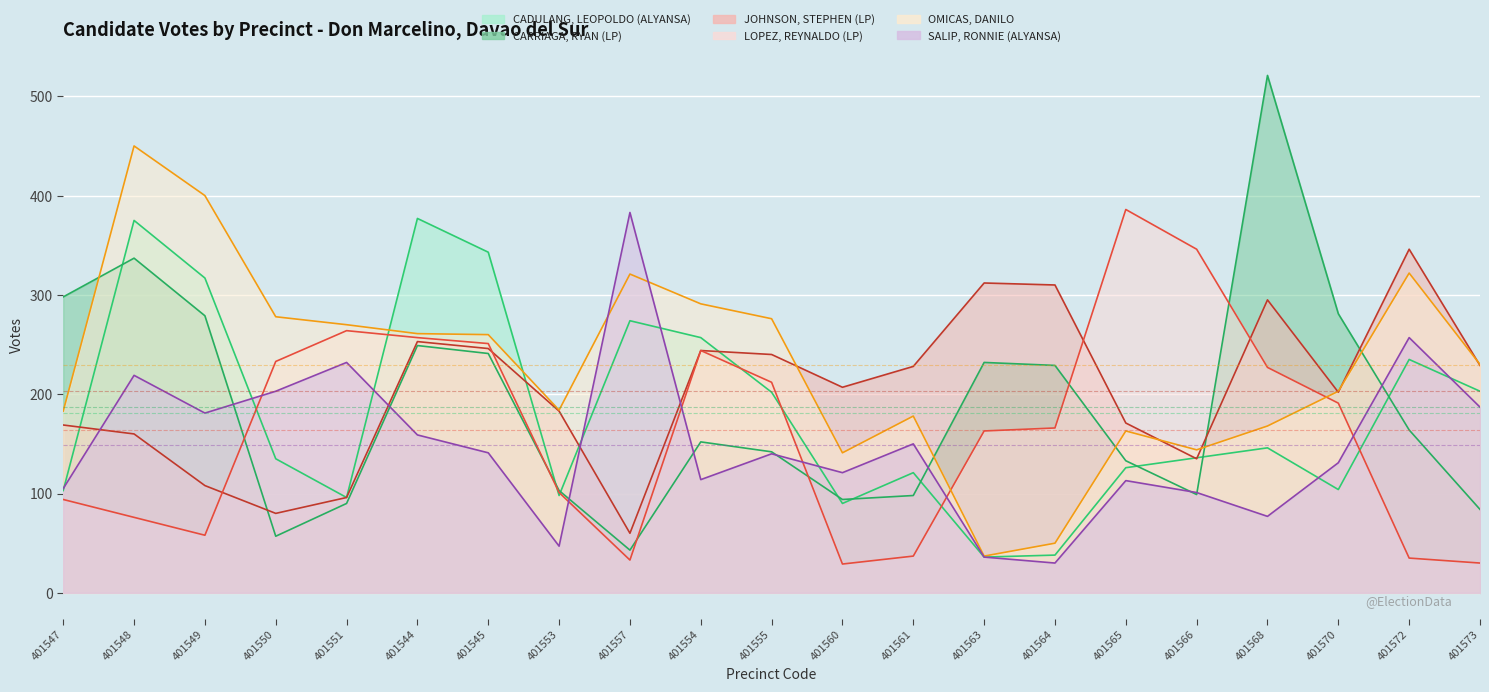

Which category has the highest value across all series?

401568